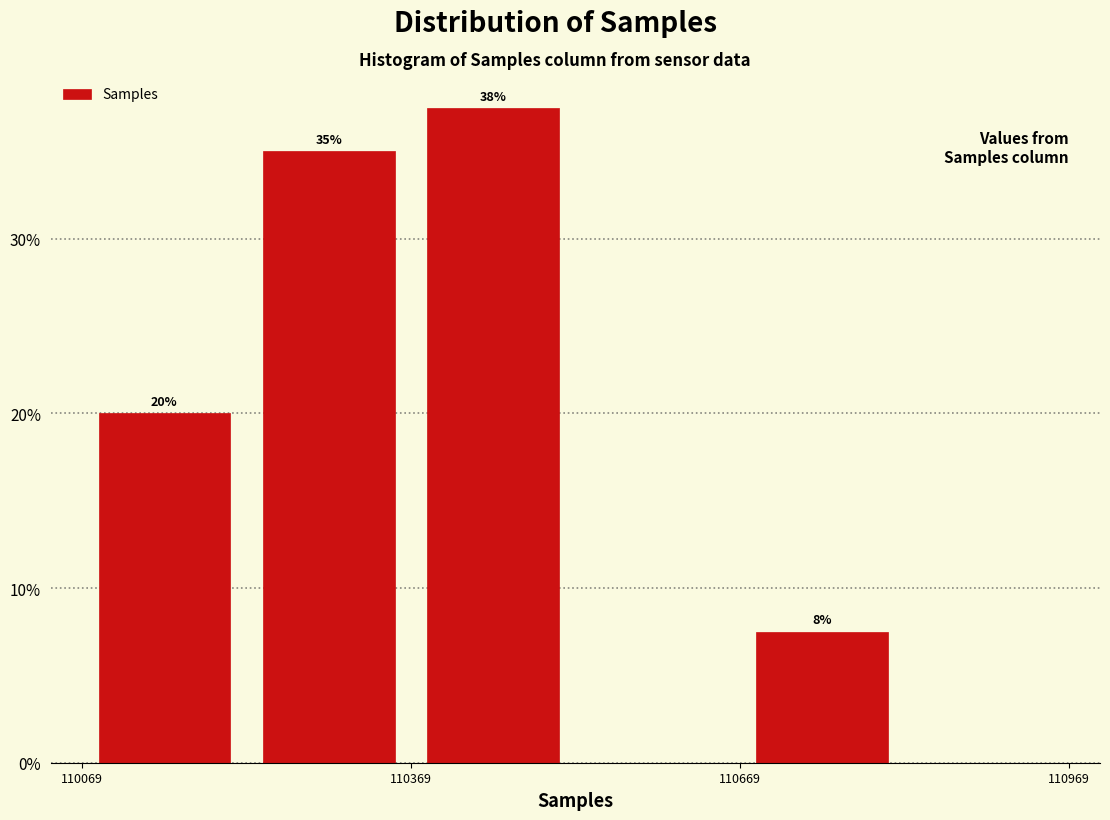

Read against the x-axis, roughly where is the centre of the tallest bar?

110450